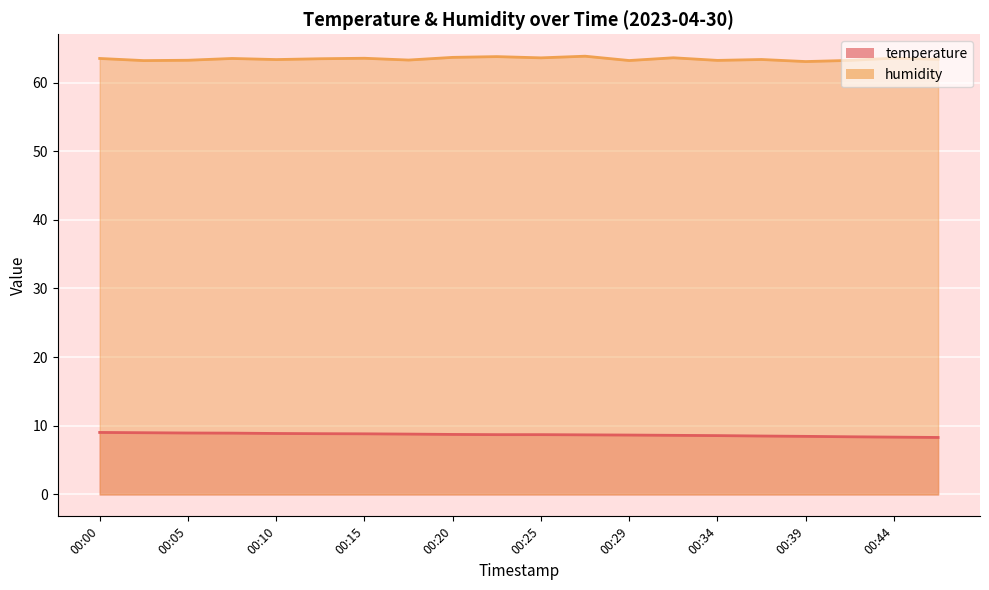

What are all the series names shown in the legend?

temperature, humidity